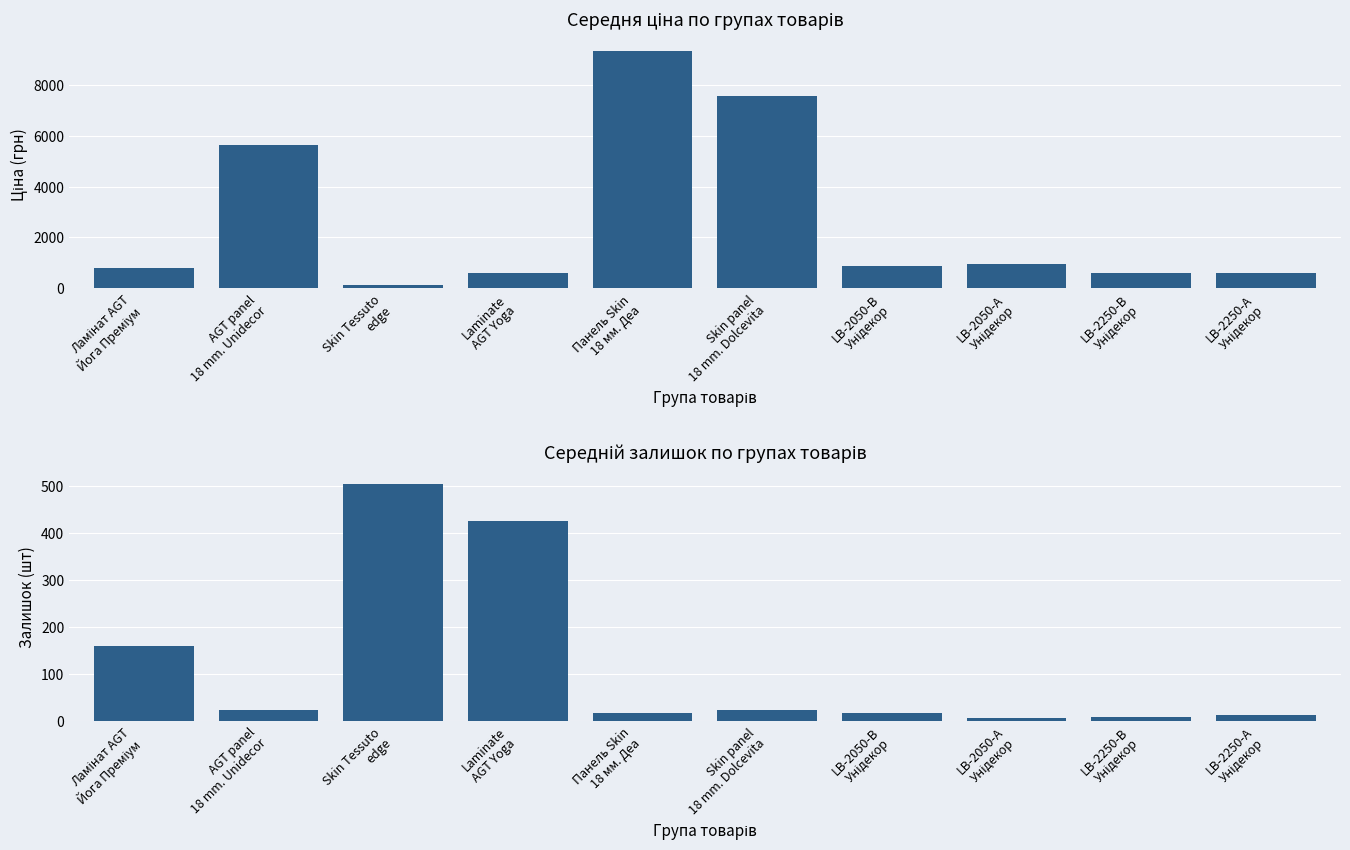

Is the value of Середній залишок at LB-2250-А
Унідекор greater than the value of Середня ціна at LB-2250-В
Унідекор?

No